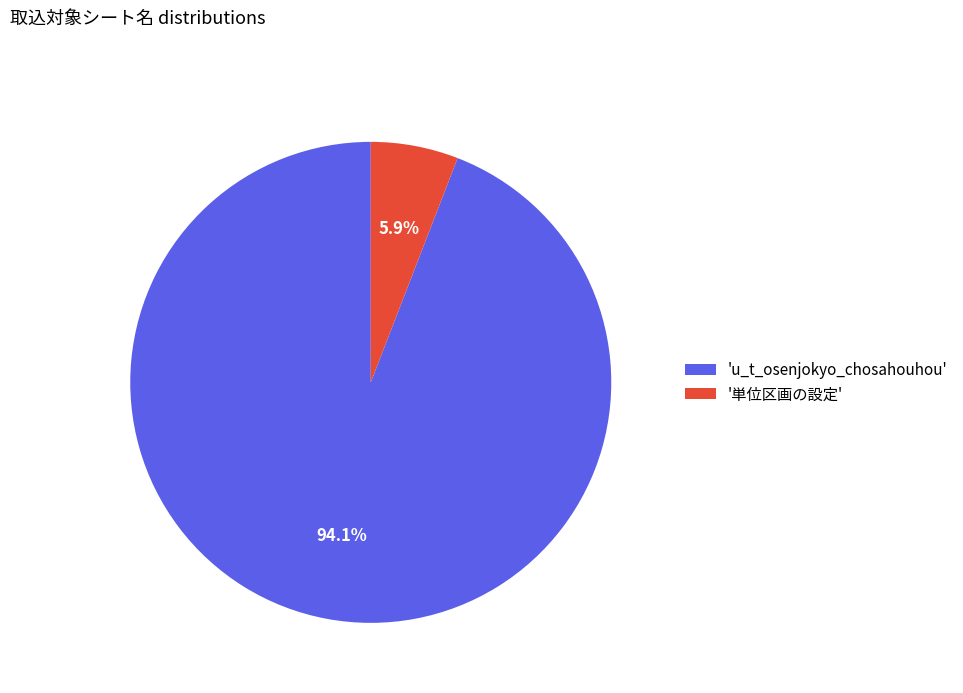

What is the majority slice?

'u_t_osenjokyo_chosahouhou'